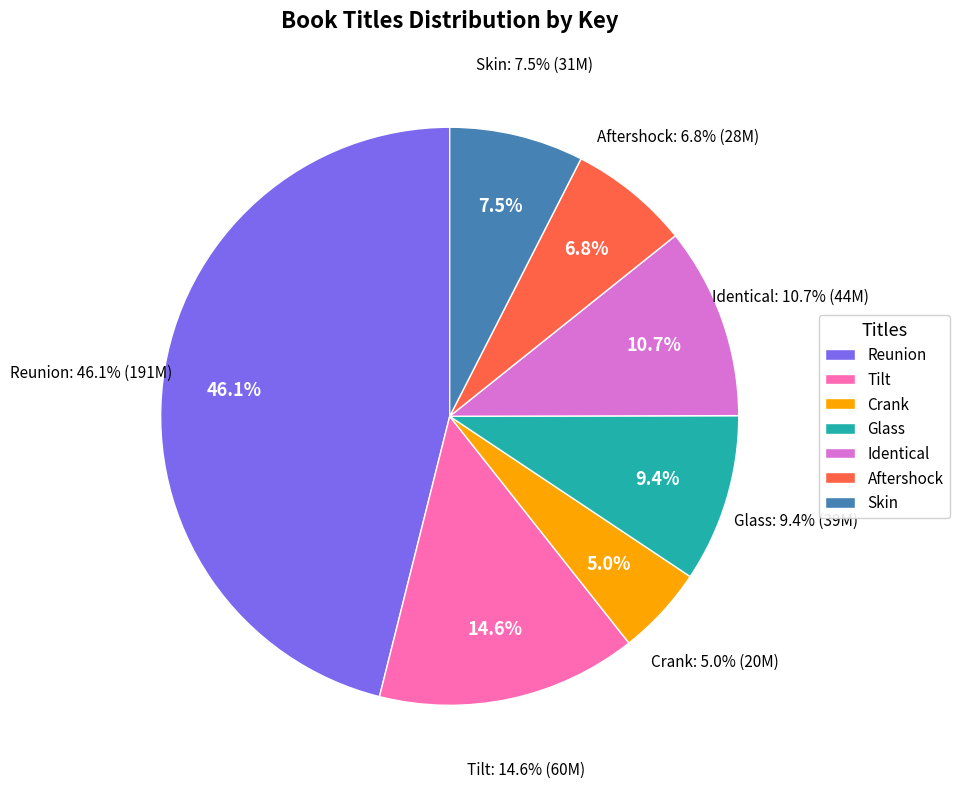

Is there any slice that represents more than half of the pie?

No